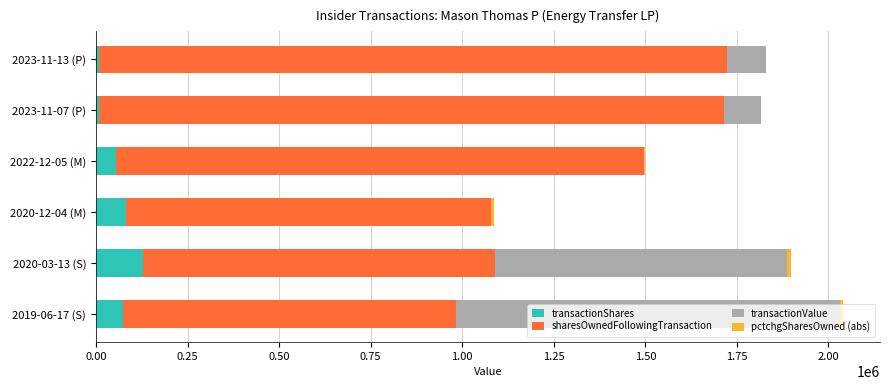

What is the highest value of the transactionShares series?

128000